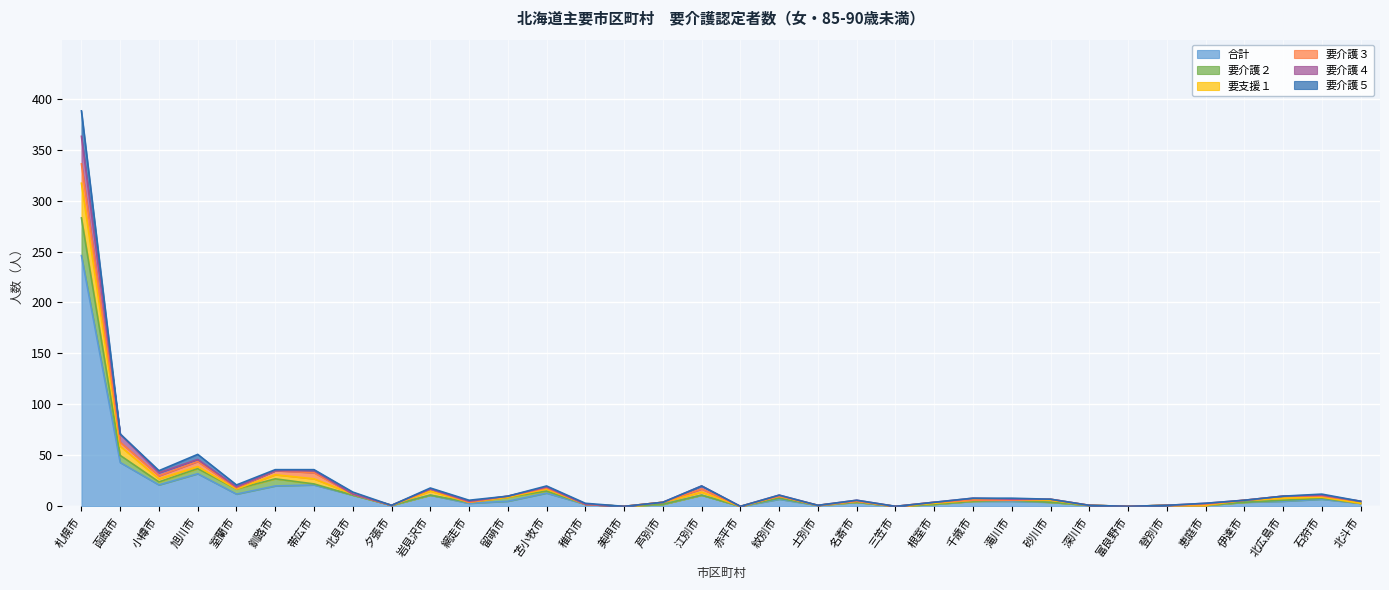

At which category is the sum across all series the highest?

札幌市